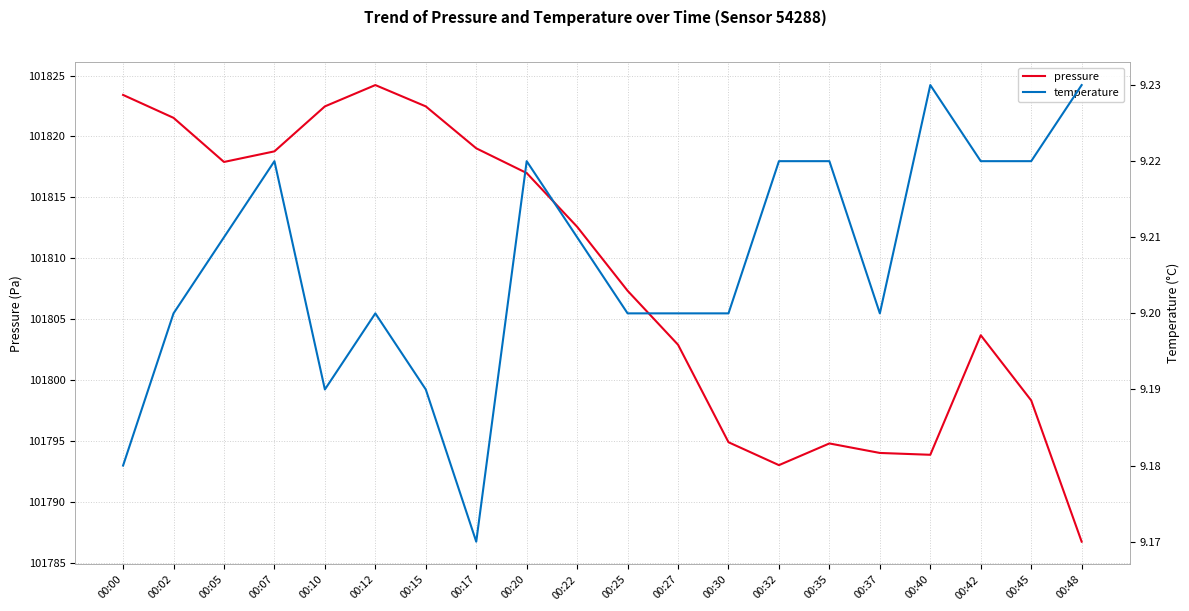

What are all the series names shown in the legend?

pressure, temperature